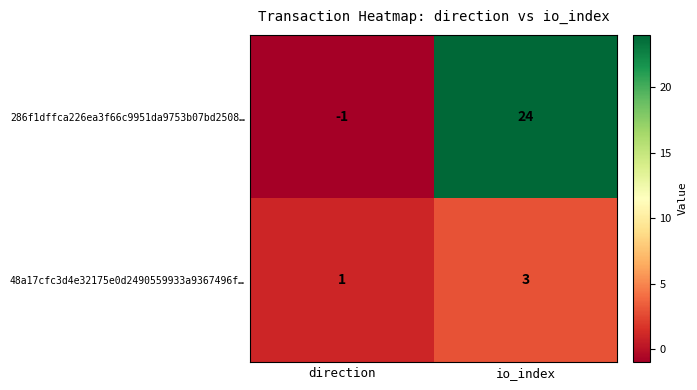

Rank the series by their average value, from highest to lowest.

286f1dffca226ea3f66c9951da9753b07bd2508…, 48a17cfc3d4e32175e0d2490559933a9367496f…